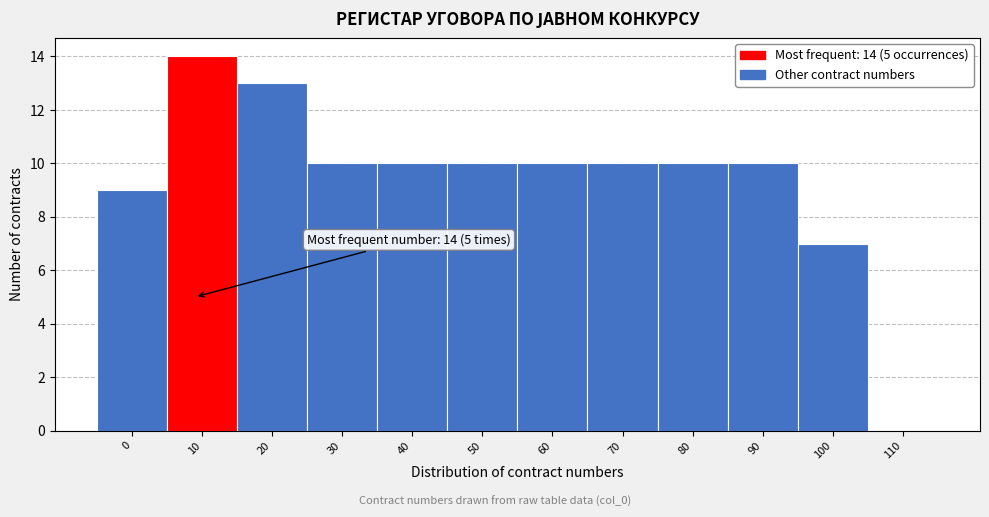

Reading left to right, what are all the values shown in this chart?

0=9	10=14	20=13	30=10	40=10	50=10	60=10	70=10	80=10	90=10	100=7	110=0